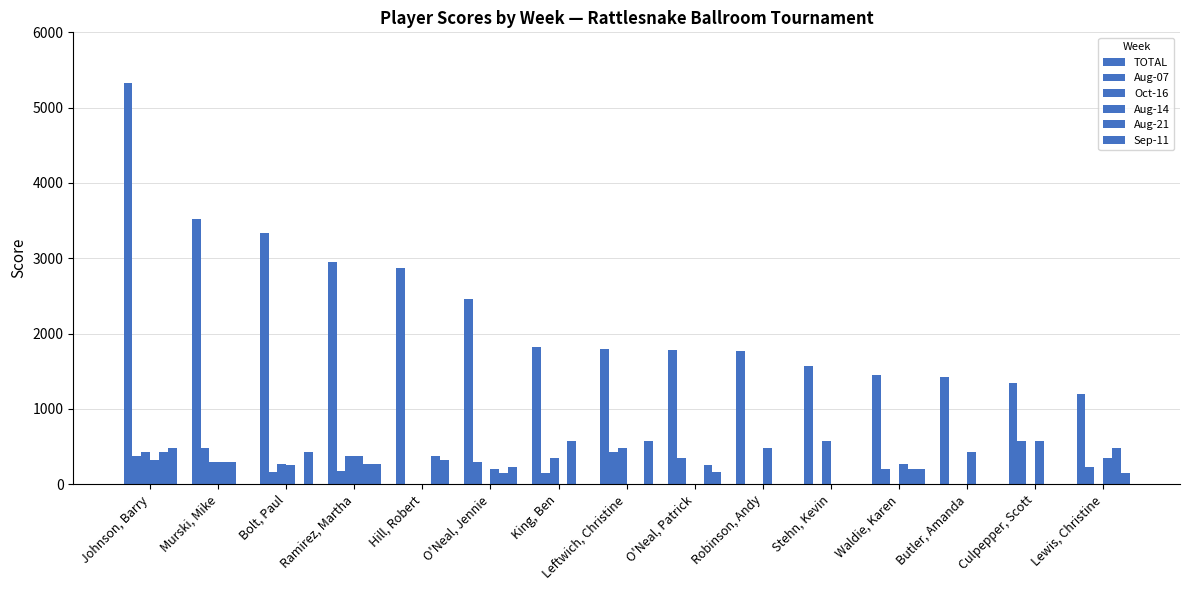

What is the sum of all TOTAL values?

34640